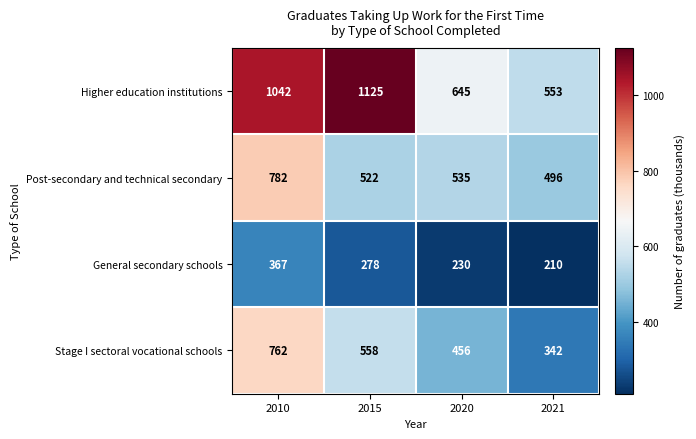

Rank the series by their maximum value, from lowest to highest.

General secondary schools, Stage I sectoral vocational schools, Post-secondary and technical secondary, Higher education institutions